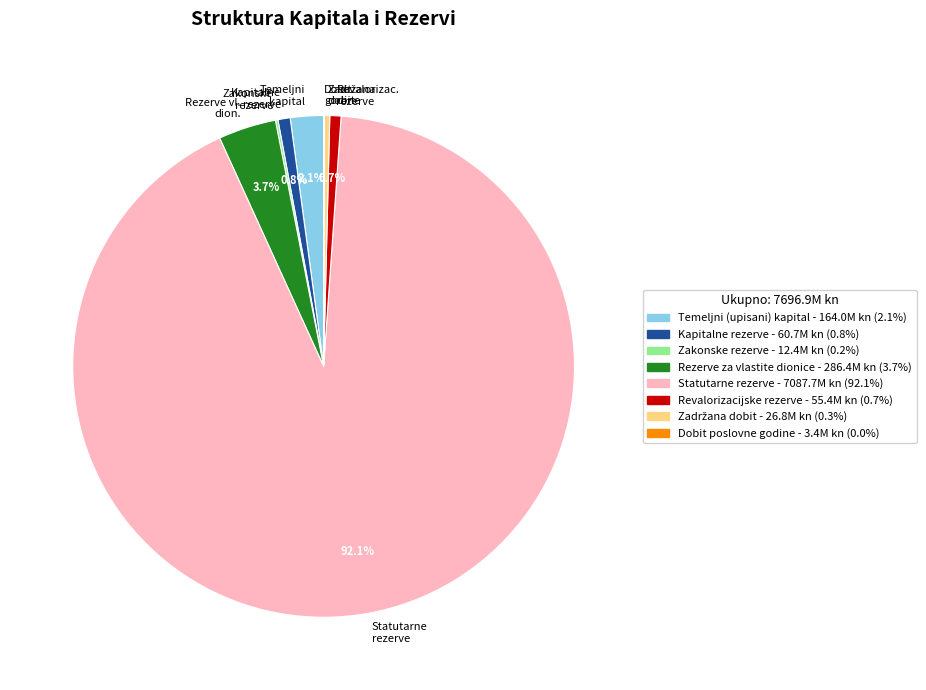

Do Kapitalne rezervе and Rezerve vl. dion. together represent more than half of the pie?

No